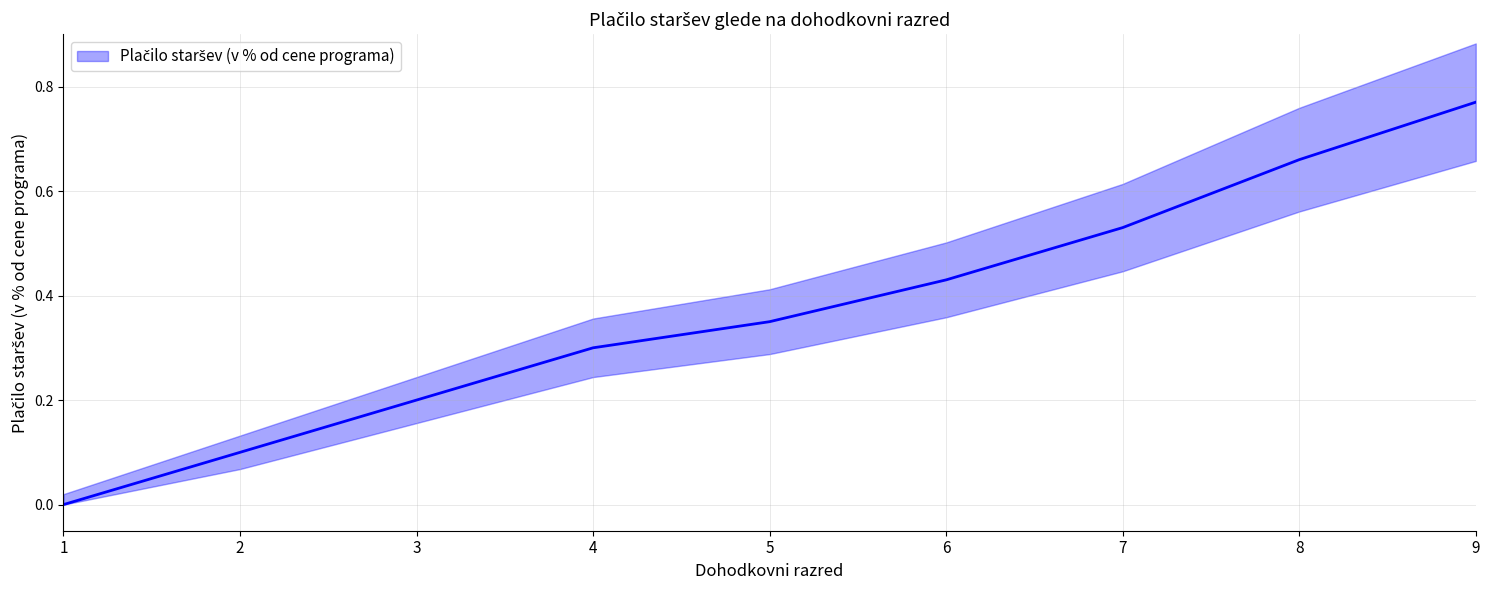

Rank the categories by value from highest to lowest.

9, 8, 7, 6, 5, 4, 3, 2, 1